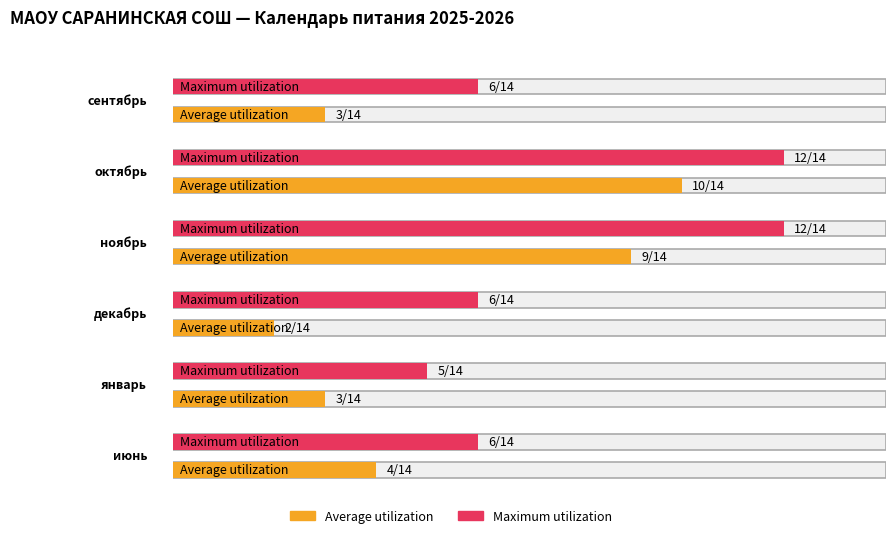

Which series changed the most between октябрь and декабрь?

Average utilization